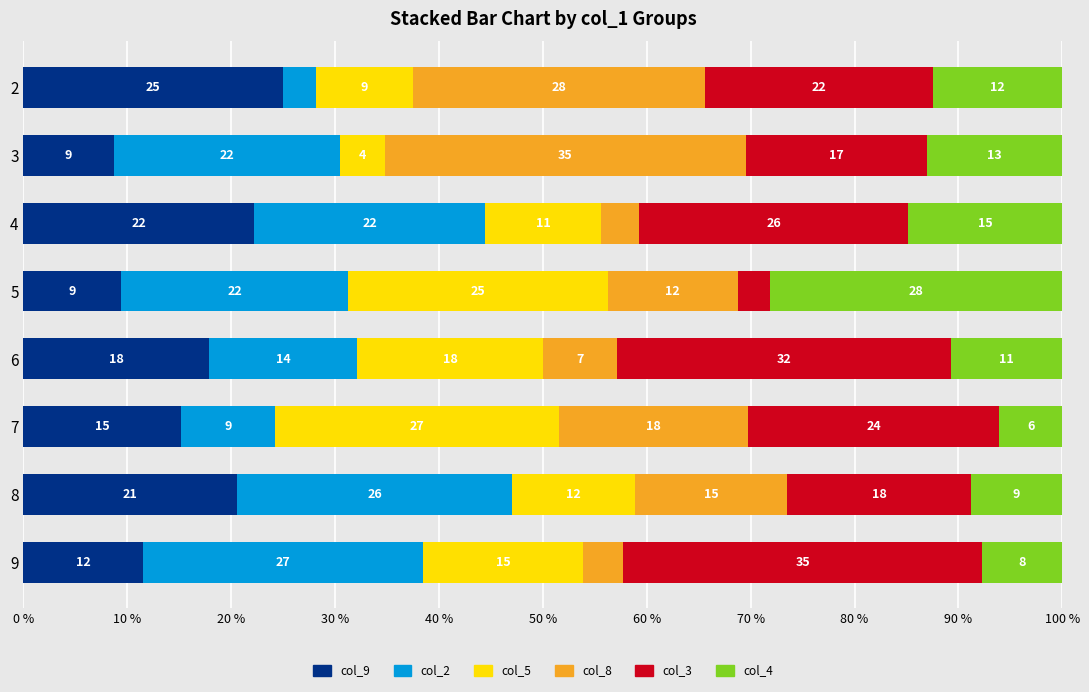

What are all the series names shown in the legend?

col_9, col_2, col_5, col_8, col_3, col_4